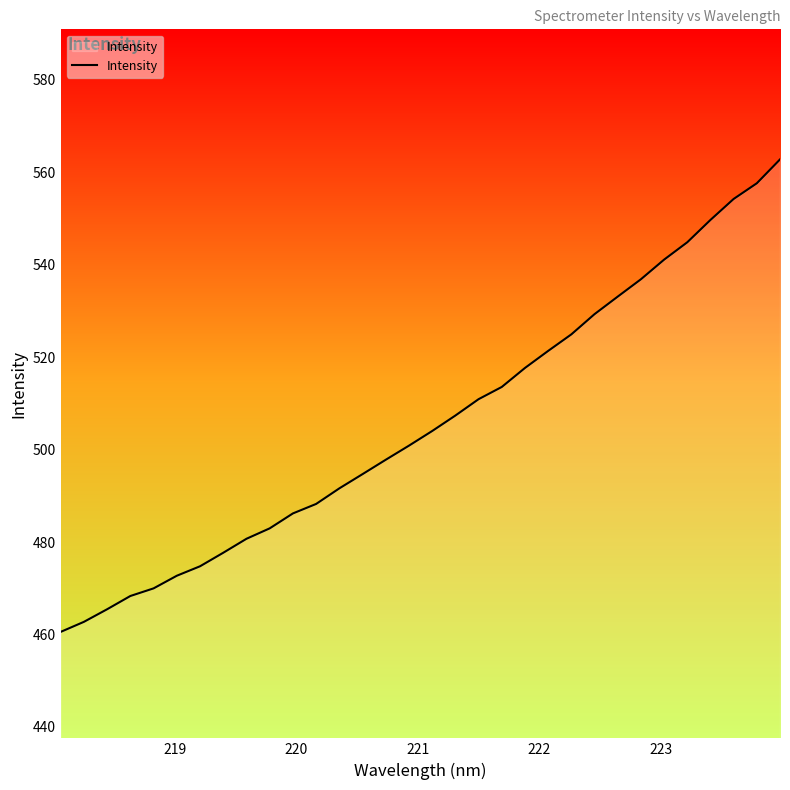

What is the difference between the maximum and minimum values?

102.2